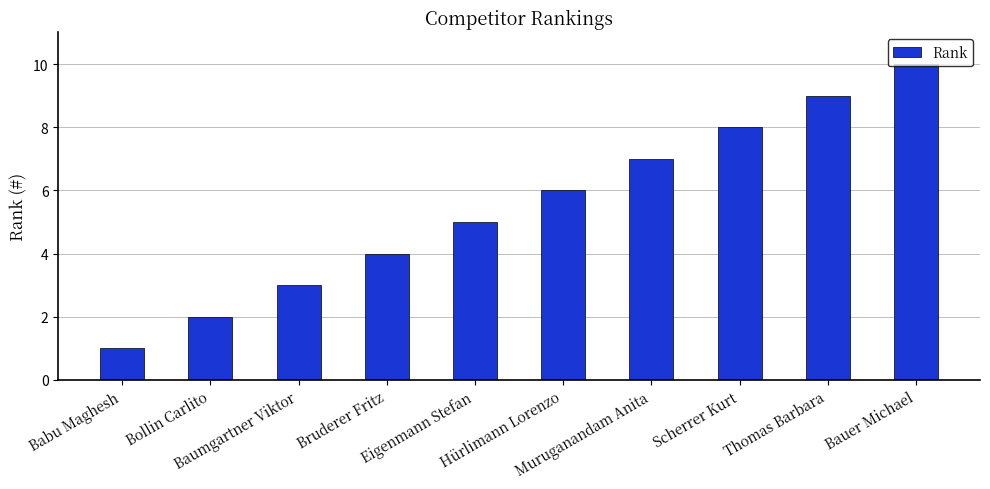

At which label is the value closest to 5?

Eigenmann Stefan